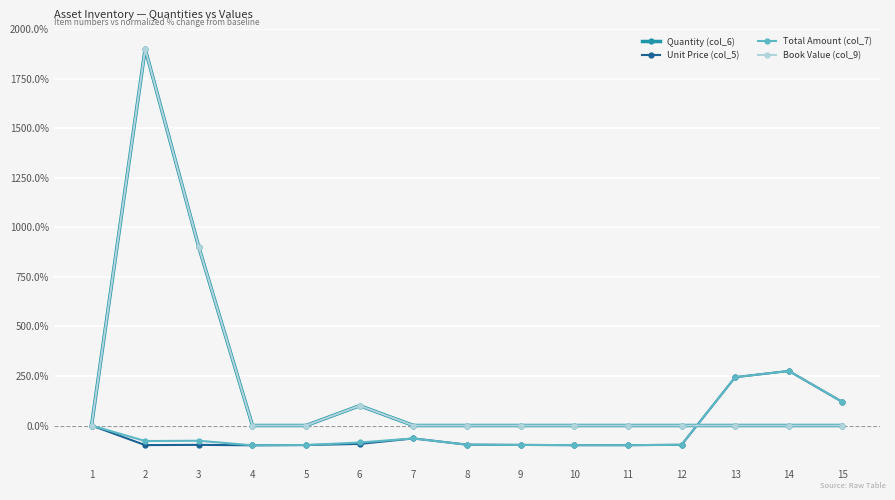

True or false: Total Amount (col_7) has more than 0 points higher than both neighbors.

True